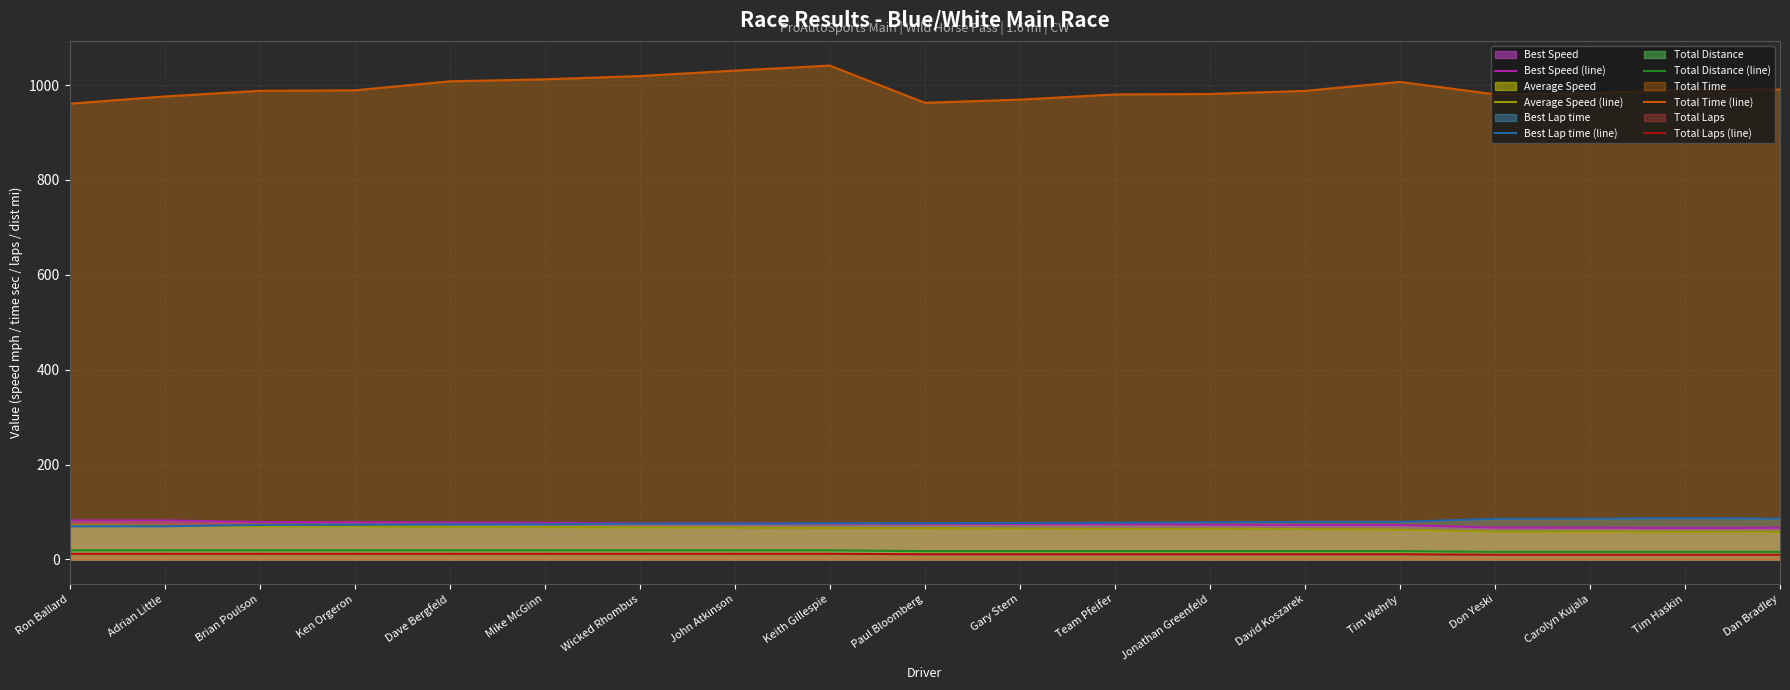

Is the value of Total Time (line) at Ron Ballard greater than the value of Total Laps (line) at Don Yeski?

Yes